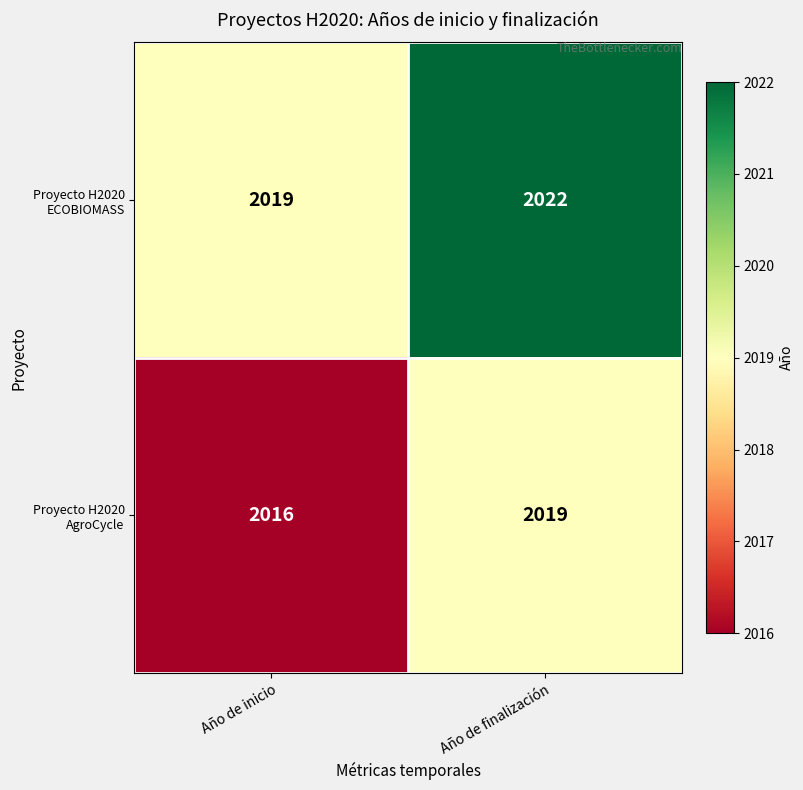

Which category has the highest value in the Proyecto H2020 AgroCycle series?

Año de finalización